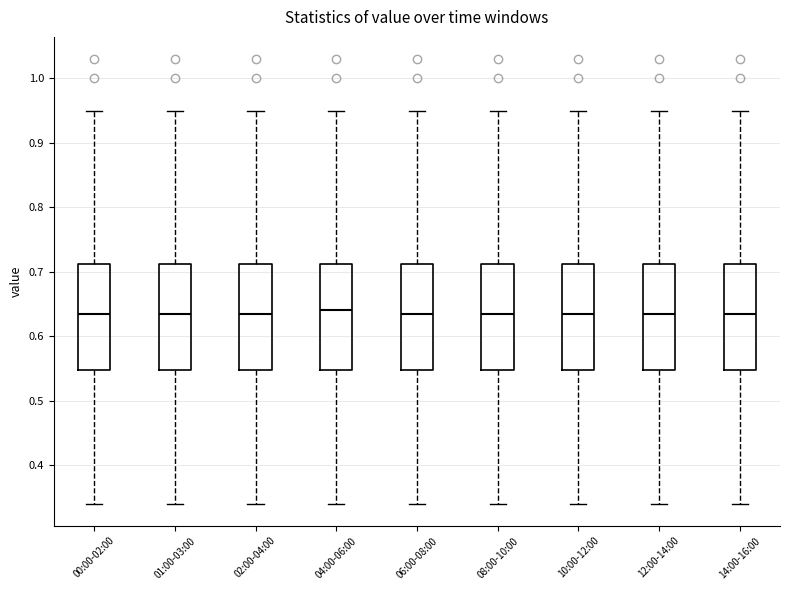

Reading left to right, transcribe this box plot: for each box, give where its median line is, the range the box spans, and where its two whiskers end, as read against the y-axis. The values are not printed on the chart, so give them approximately, as read against the axis.

00:00-02:00: median 0.64, box 0.55 to 0.71, whiskers 0.34 to 0.95
01:00-03:00: median 0.64, box 0.55 to 0.71, whiskers 0.34 to 0.95
02:00-04:00: median 0.64, box 0.55 to 0.71, whiskers 0.34 to 0.95
04:00-06:00: median 0.64, box 0.55 to 0.71, whiskers 0.34 to 0.95
06:00-08:00: median 0.64, box 0.55 to 0.71, whiskers 0.34 to 0.95
08:00-10:00: median 0.64, box 0.55 to 0.71, whiskers 0.34 to 0.95
10:00-12:00: median 0.64, box 0.55 to 0.71, whiskers 0.34 to 0.95
12:00-14:00: median 0.64, box 0.55 to 0.71, whiskers 0.34 to 0.95
14:00-16:00: median 0.64, box 0.55 to 0.71, whiskers 0.34 to 0.95